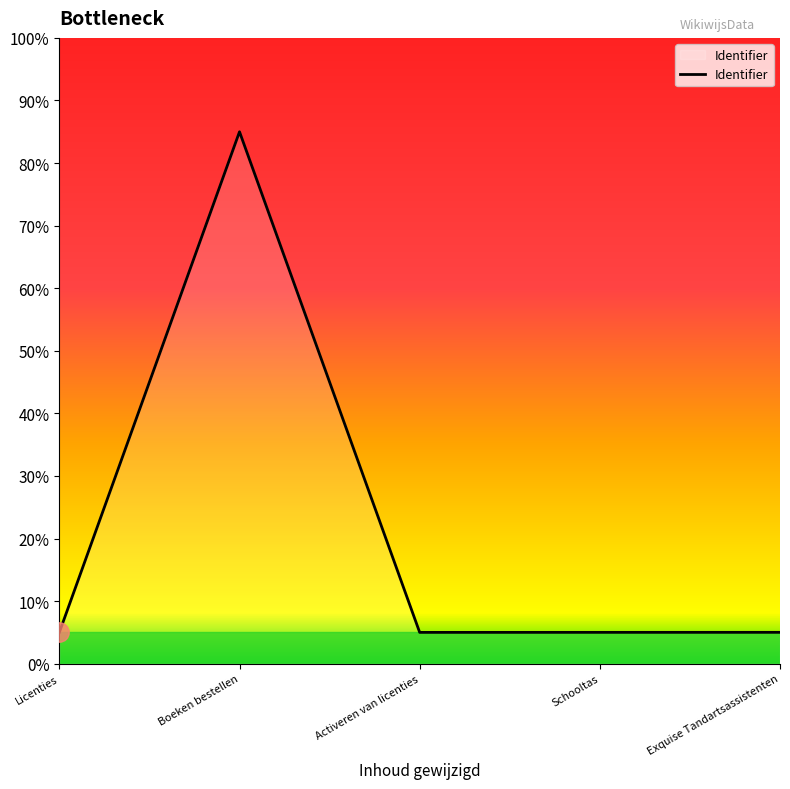

How many lines are shown in the chart?

1